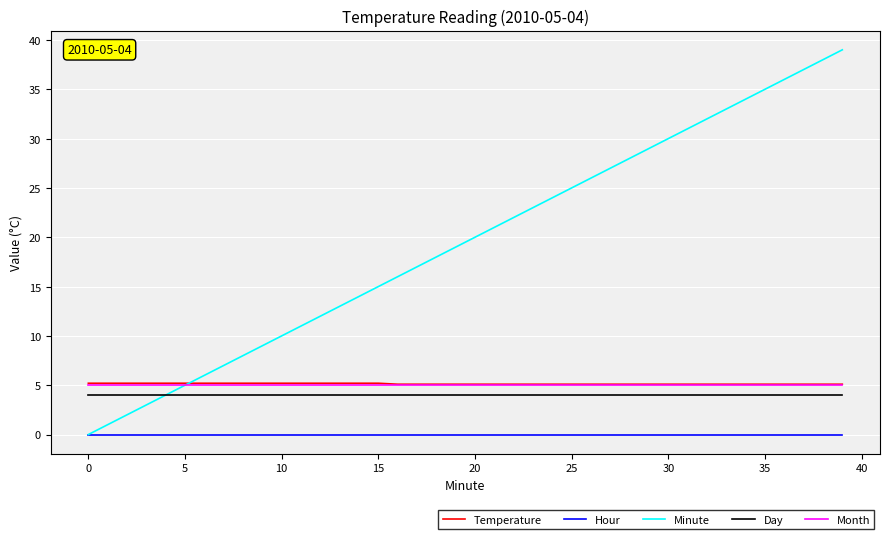

True or false: Hour and Temperature cross at least once.

False